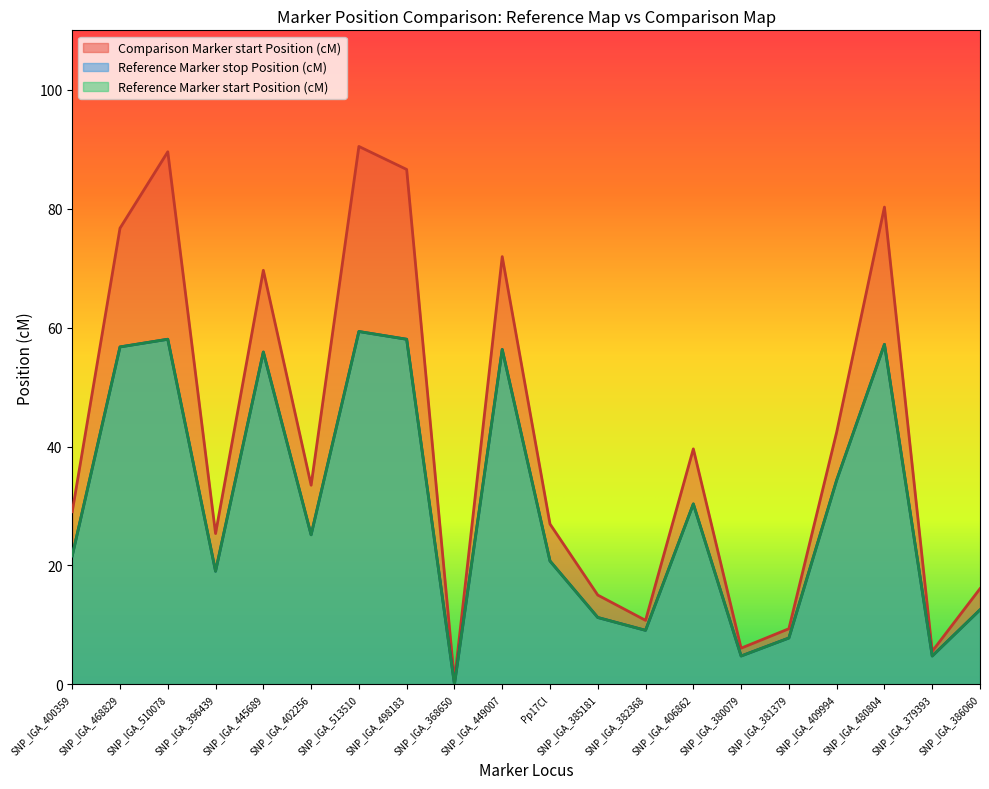

How many categories are shown in the chart?

20